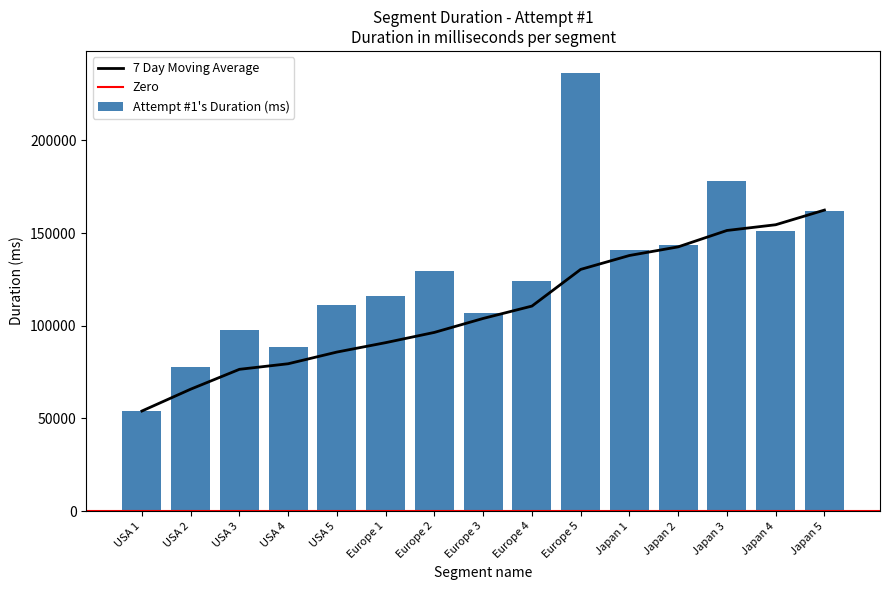

What is the average value?

127891